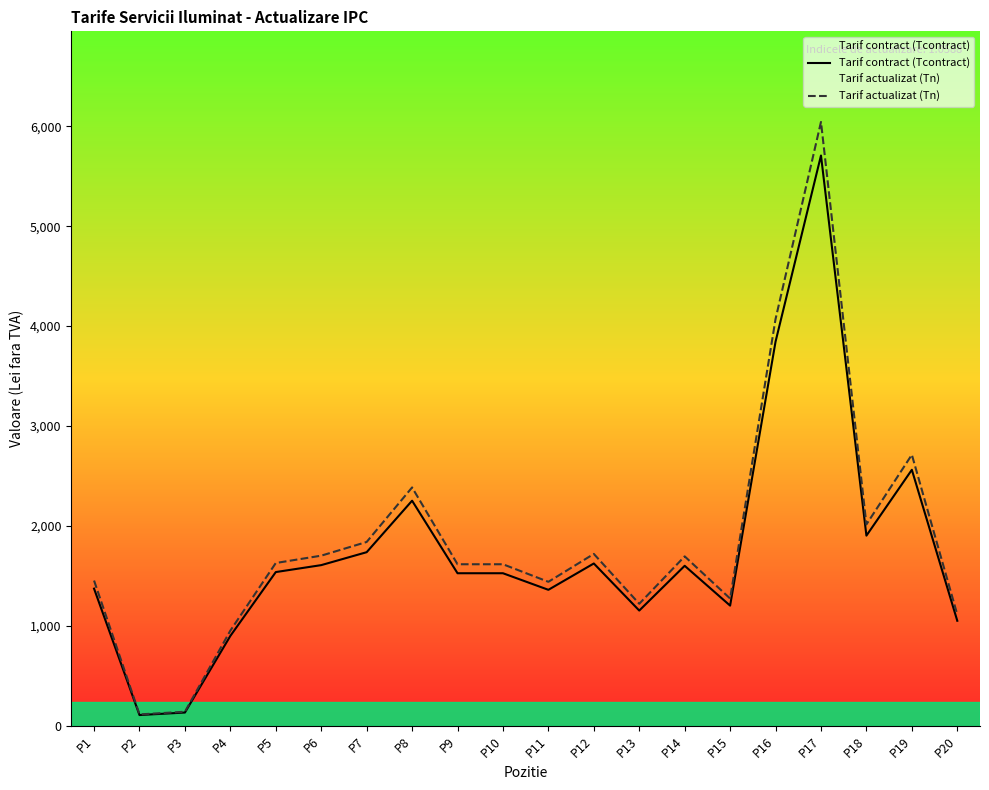

What is the maximum value for Tarif contract (Tcontract)?

5706.6